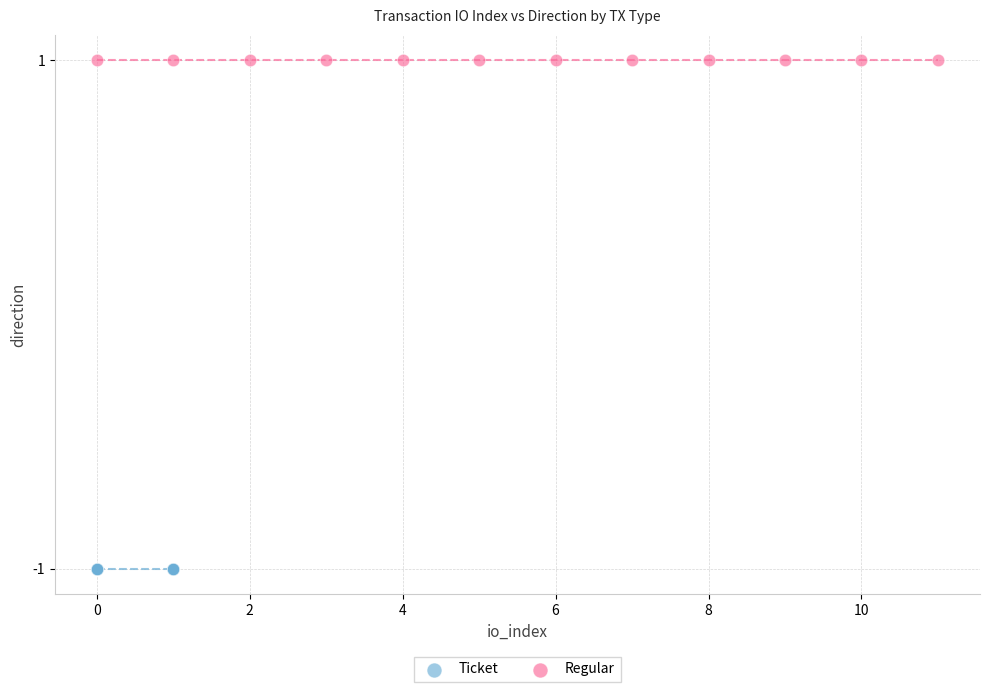

Which series contains the lowest Y value?

Ticket